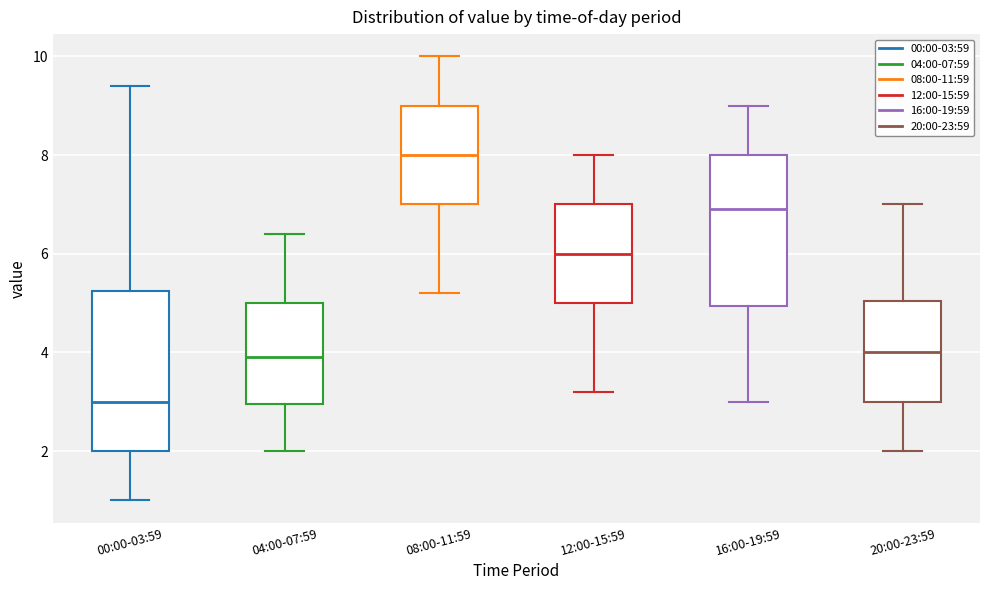

Reading left to right, transcribe this box plot: for each box, give where its median line is, the range the box spans, and where its two whiskers end, as read against the y-axis. The values are not printed on the chart, so give them approximately, as read against the axis.

00:00-03:59: median 3.0, box 2.0 to 5.2, whiskers 1.0 to 9.4
04:00-07:59: median 4.0, box 3.0 to 5.0, whiskers 2.0 to 6.4
08:00-11:59: median 8.0, box 7.0 to 9.0, whiskers 5.2 to 10.0
12:00-15:59: median 6.0, box 5.0 to 7.0, whiskers 3.2 to 8.0
16:00-19:59: median 7.0, box 5.0 to 8.0, whiskers 3.0 to 9.0
20:00-23:59: median 4.0, box 3.0 to 5.0, whiskers 2.0 to 7.0